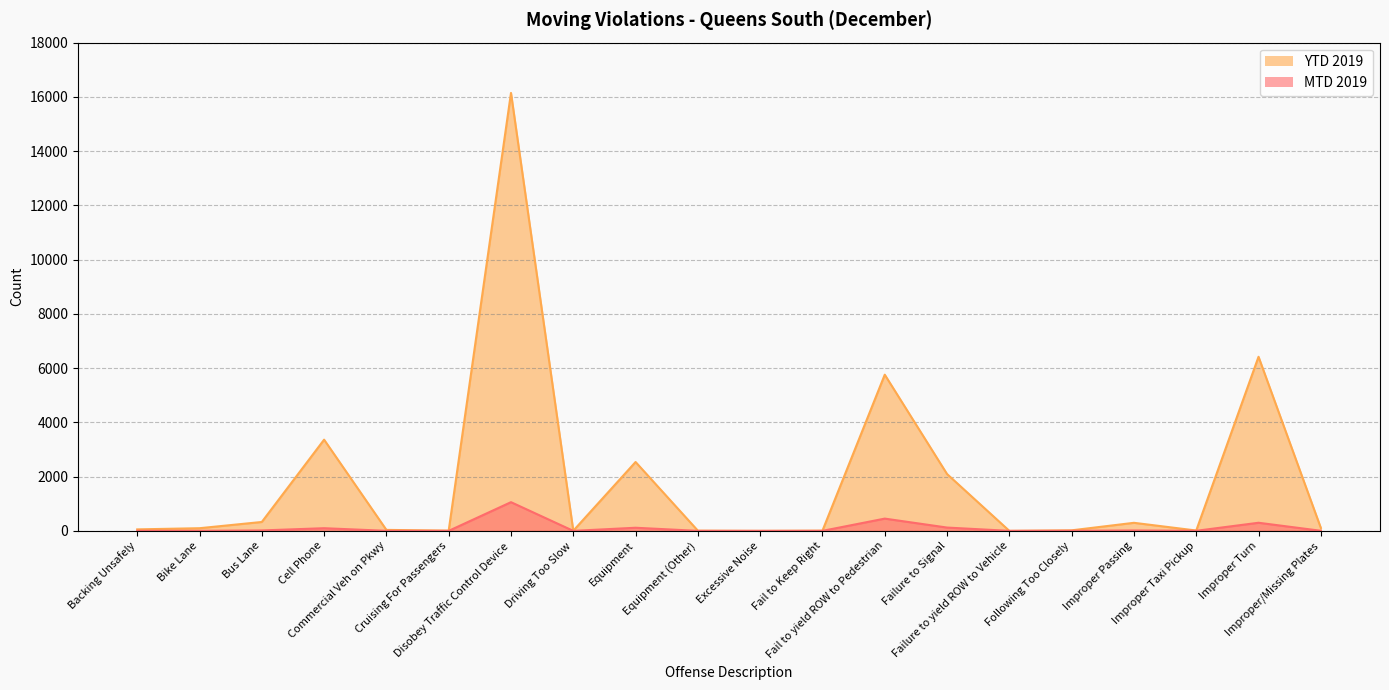

Rank the series by their average value, from lowest to highest.

MTD 2019, YTD 2019